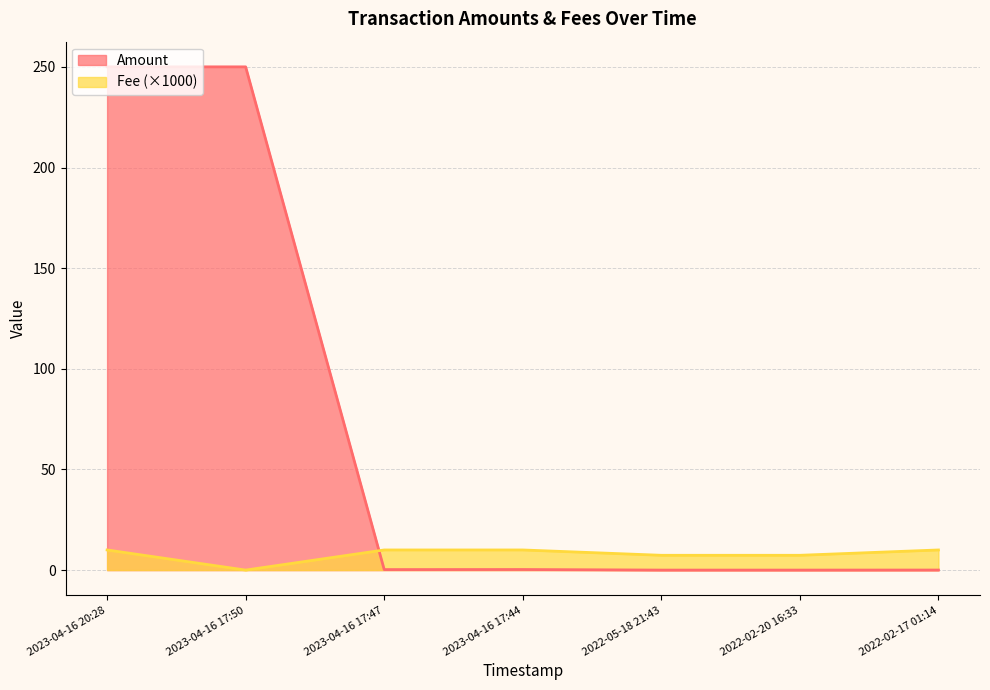

True or false: Fee has a value of 0.0 at 2023-04-16 17:50.

True